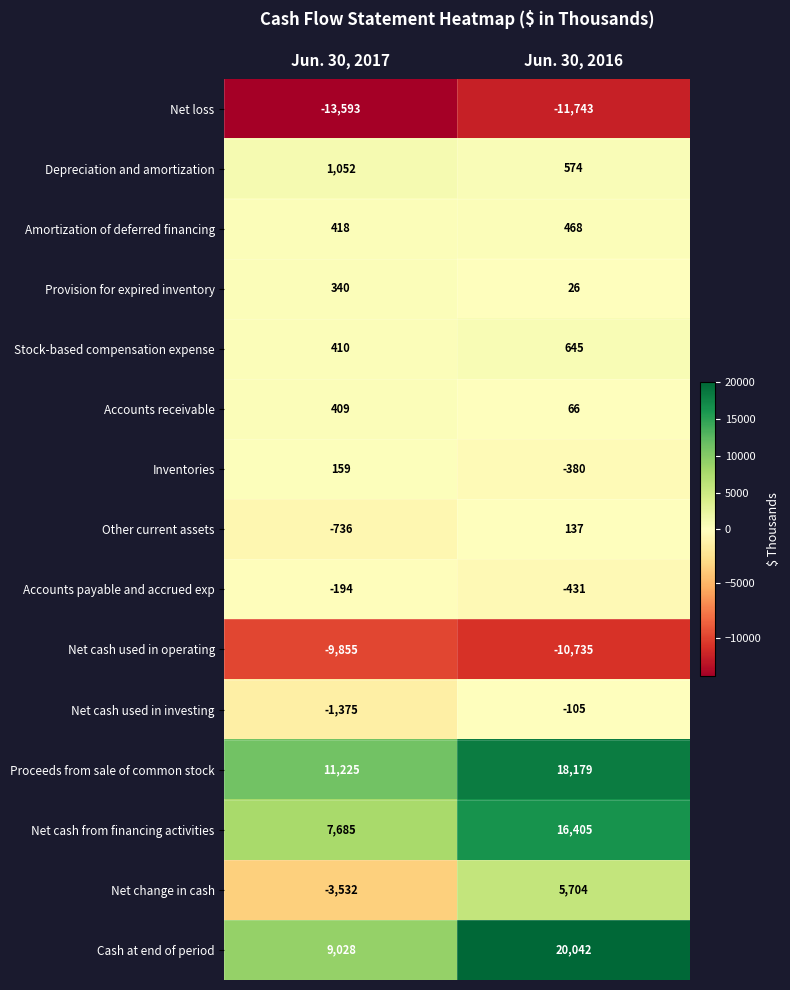

Rank the series by their maximum value, from highest to lowest.

Cash at end of period, Proceeds from sale of common stock, Net cash from financing activities, Net change in cash, Depreciation and amortization, Stock-based compensation expense, Amortization of deferred financing, Accounts receivable, Provision for expired inventory, Inventories, Other current assets, Net cash used in investing, Accounts payable and accrued exp, Net cash used in operating, Net loss